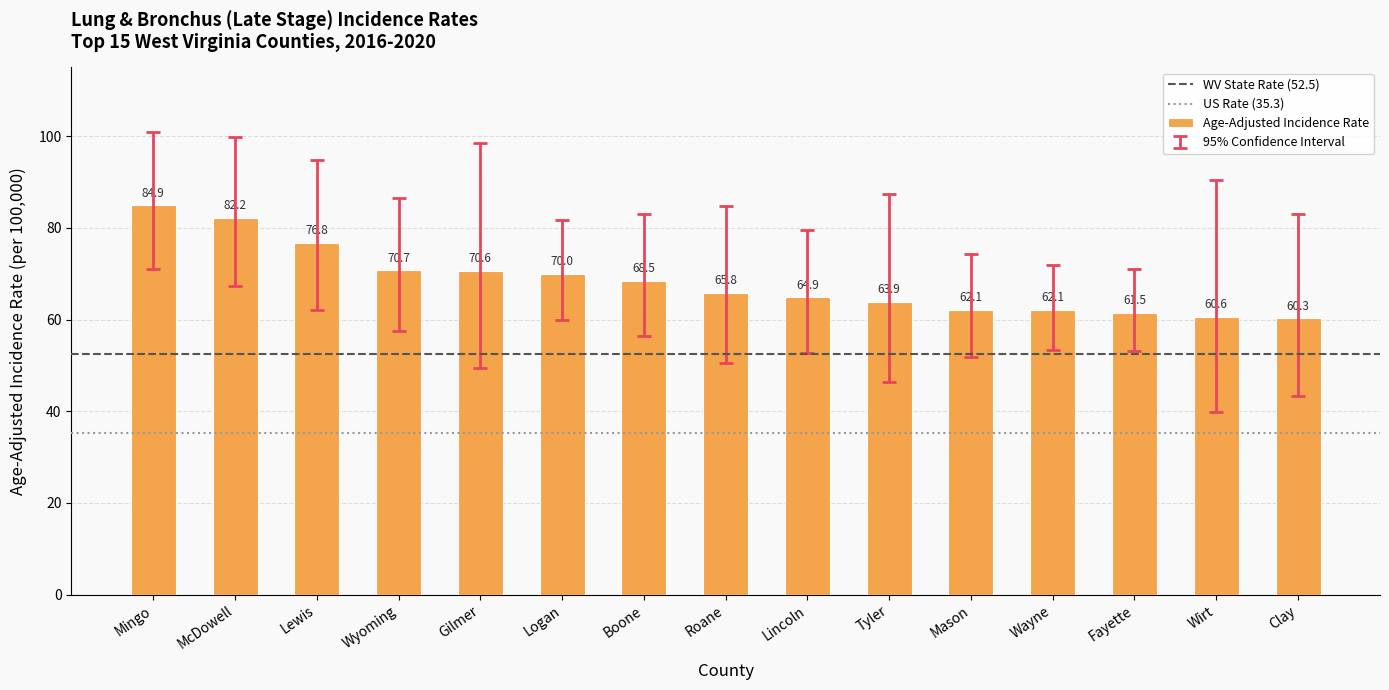

Count the number of categories in the chart.

15